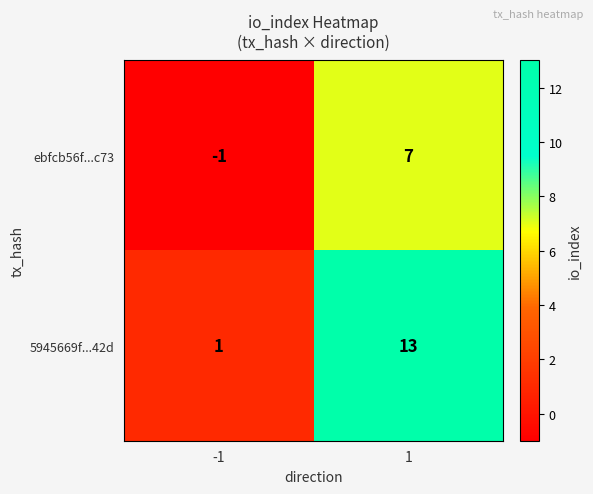

Rank the series by their average value, from highest to lowest.

5945669f...42d, ebfcb56f...c73